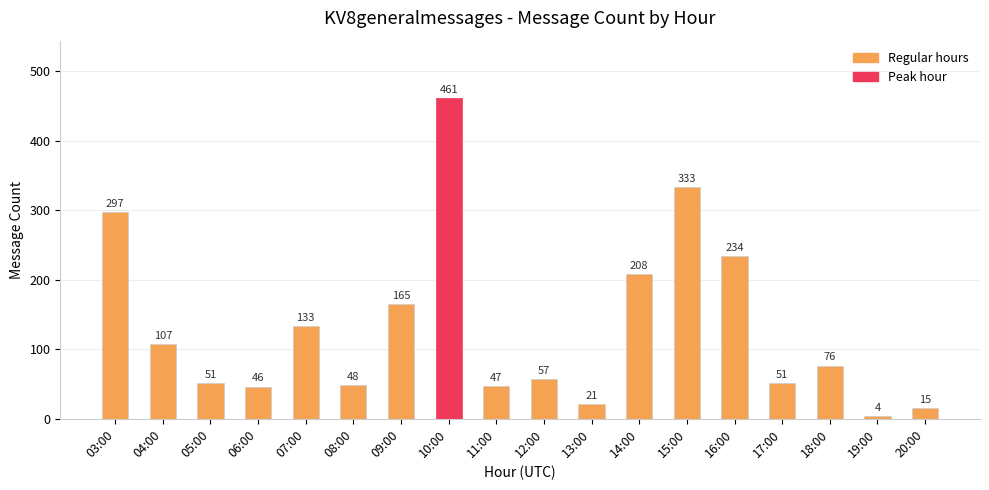

Does the chart contain stacked bars?

No